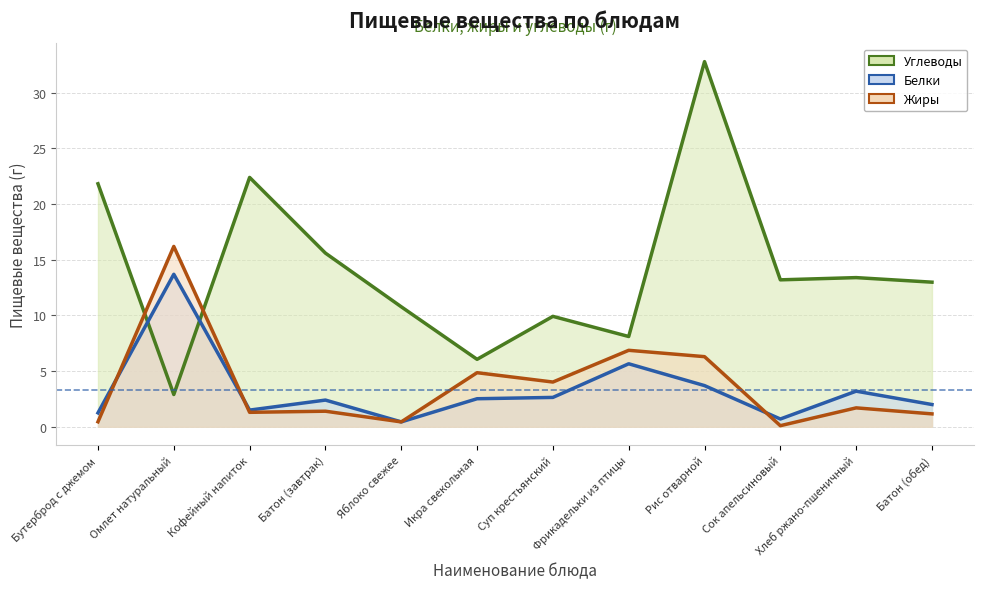

True or false: Углеводы and Жиры intersect in this chart.

True